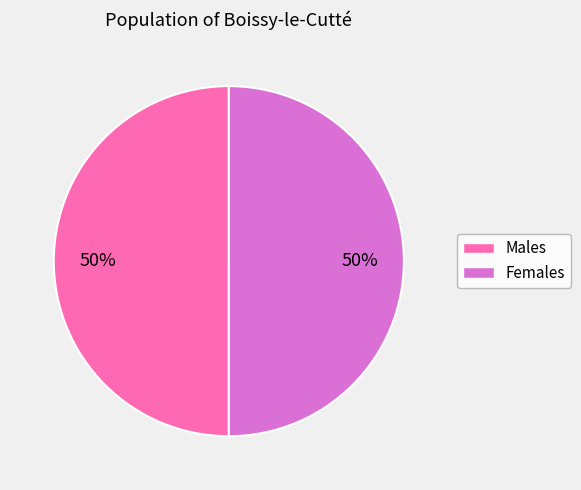

To the nearest percent, what is the average slice percentage?

50%